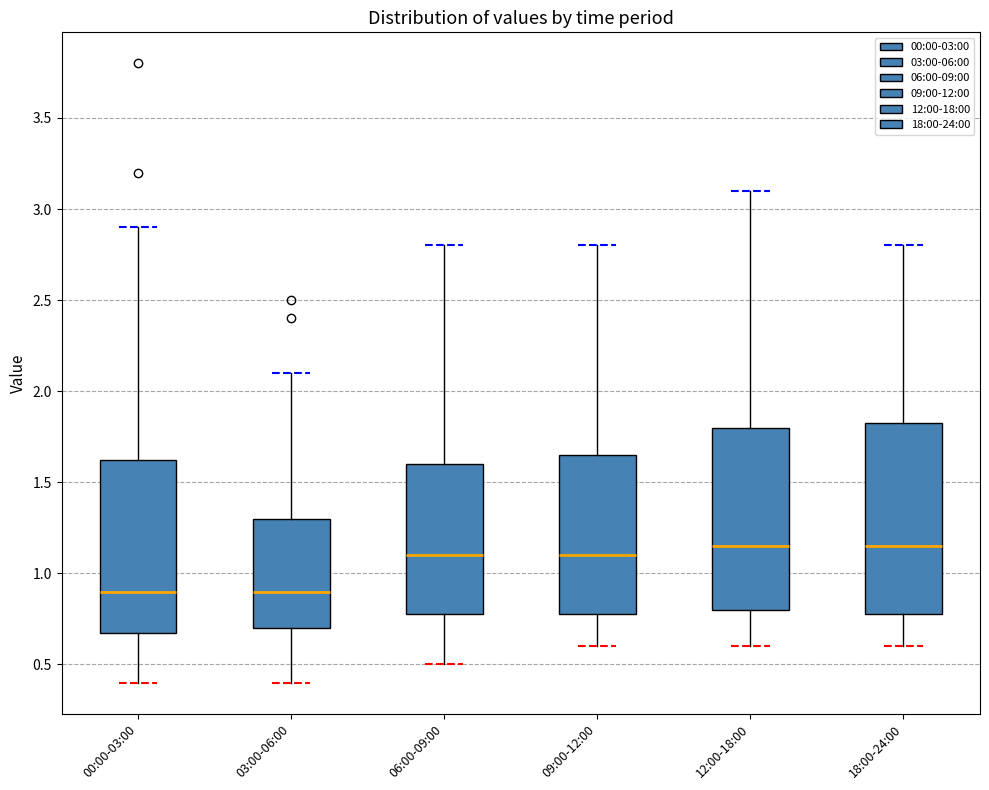

Where does the upper whisker of the box for 03:00-06:00 end on the y-axis? The values are not printed on the chart, so give them approximately, as read against the axis.

2.10